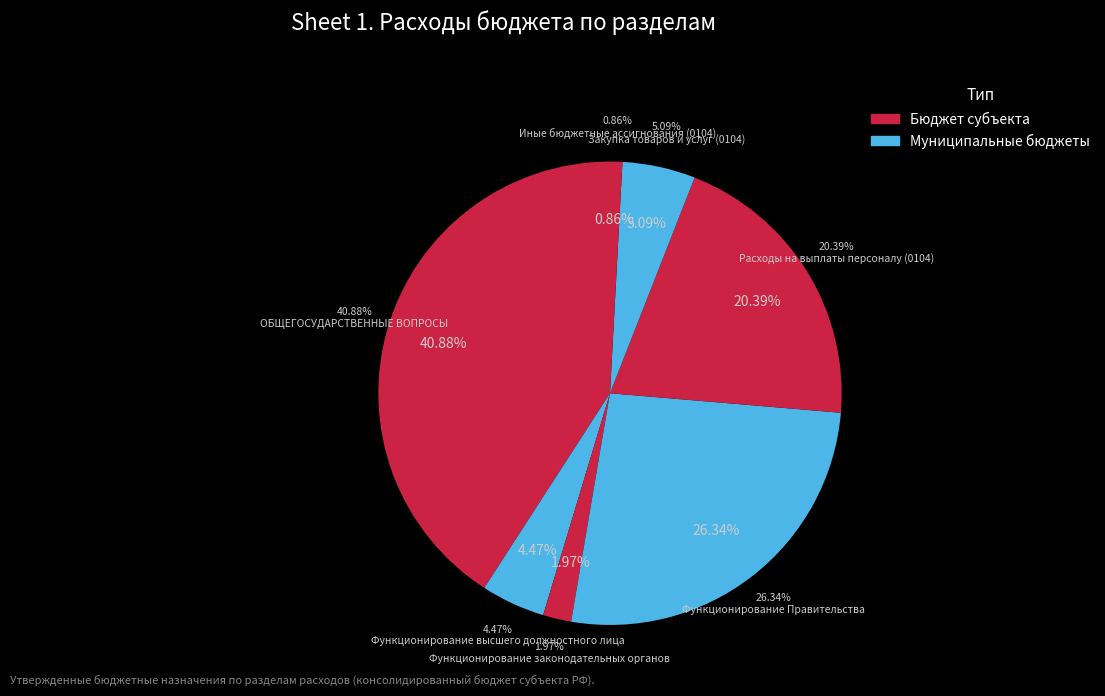

Is there any slice that represents more than half of the pie?

No